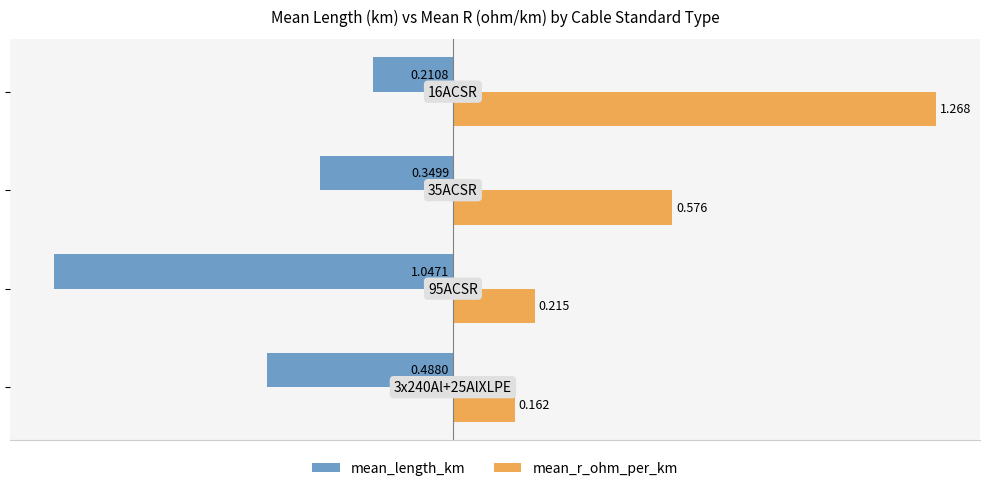

Rank the series by their average value, from highest to lowest.

mean_r_ohm_per_km, mean_length_km